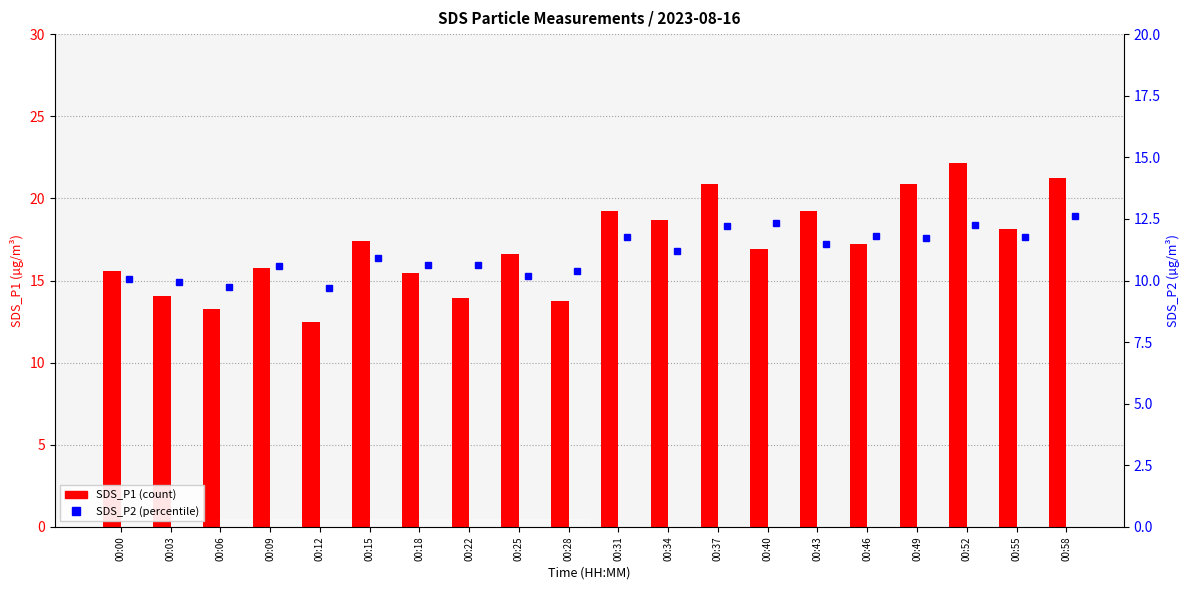

Are the bars horizontal?

No